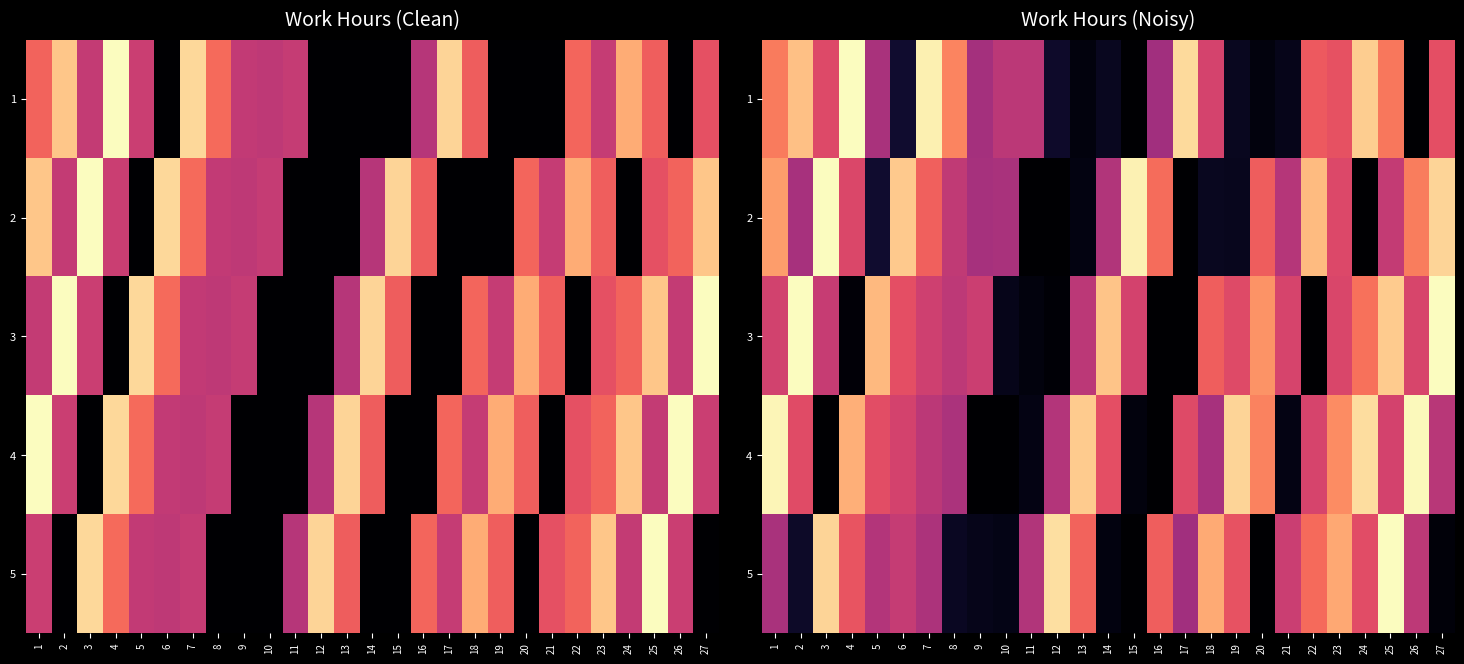

Which label corresponds to the smallest value in the chart?

15